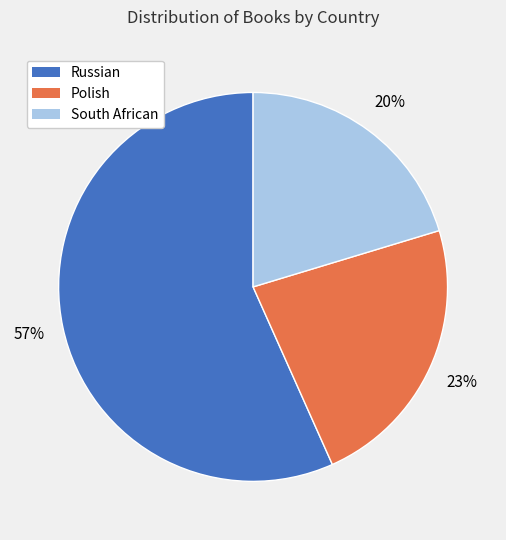

Rank the categories by value from lowest to highest.

South African, Polish, Russian